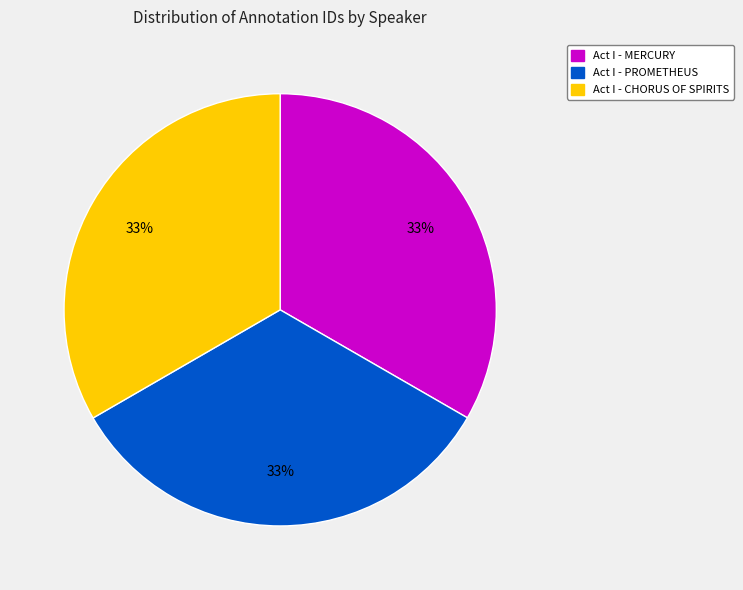

Approximately how many times larger is the value at Act I - MERCURY compared to Act I - CHORUS OF SPIRITS?

1.0